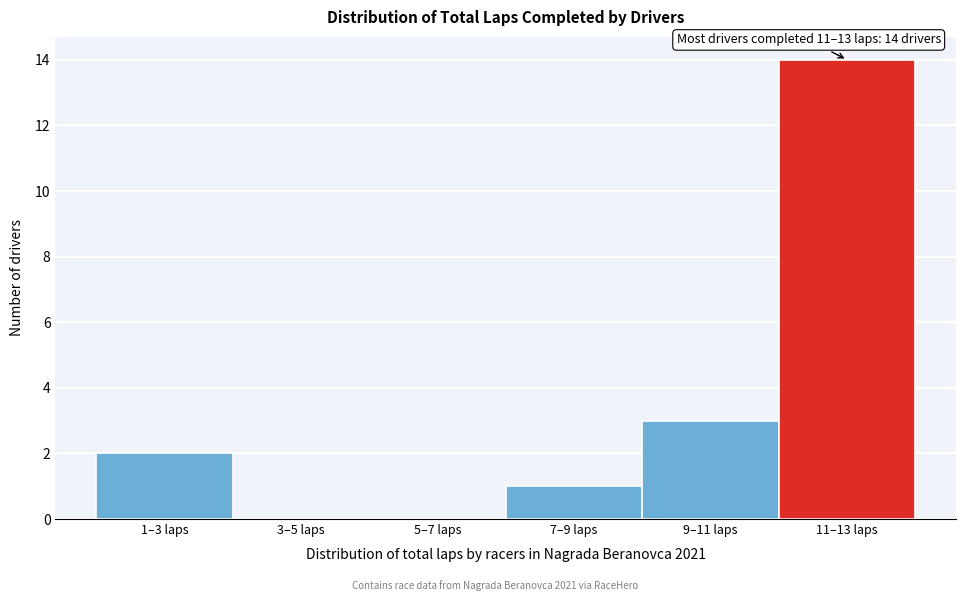

Reading left to right, extract all data points from this chart.

1–3 laps=2	3–5 laps=0	5–7 laps=0	7–9 laps=1	9–11 laps=3	11–13 laps=14